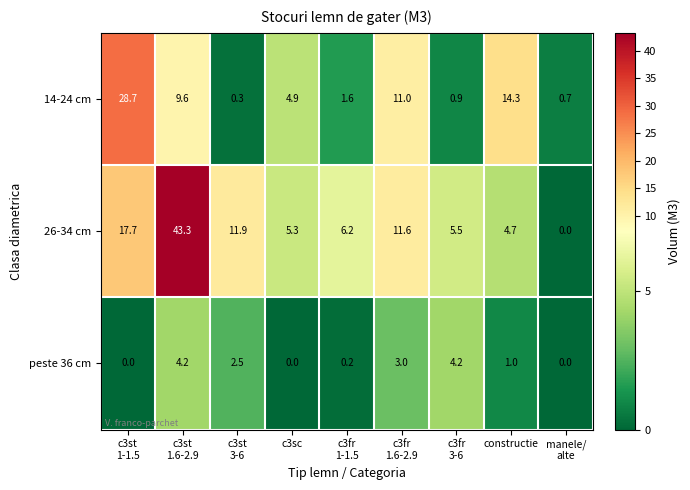

Rank the series by their maximum value, from highest to lowest.

26-34 cm, 14-24 cm, peste 36 cm